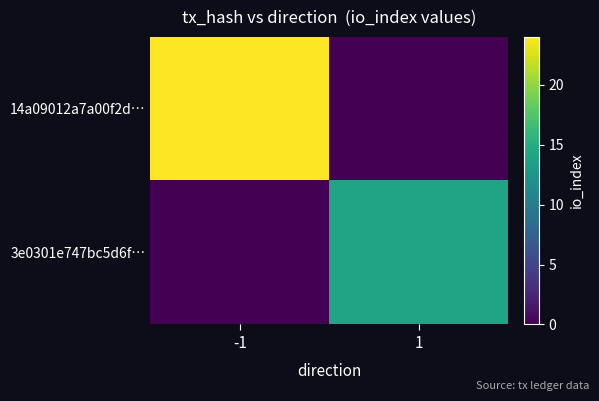

How many data points does each series have?

2